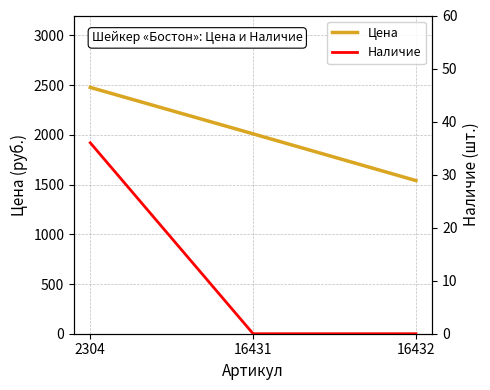

What is the spread (max minus min) of values at 16431?

2010